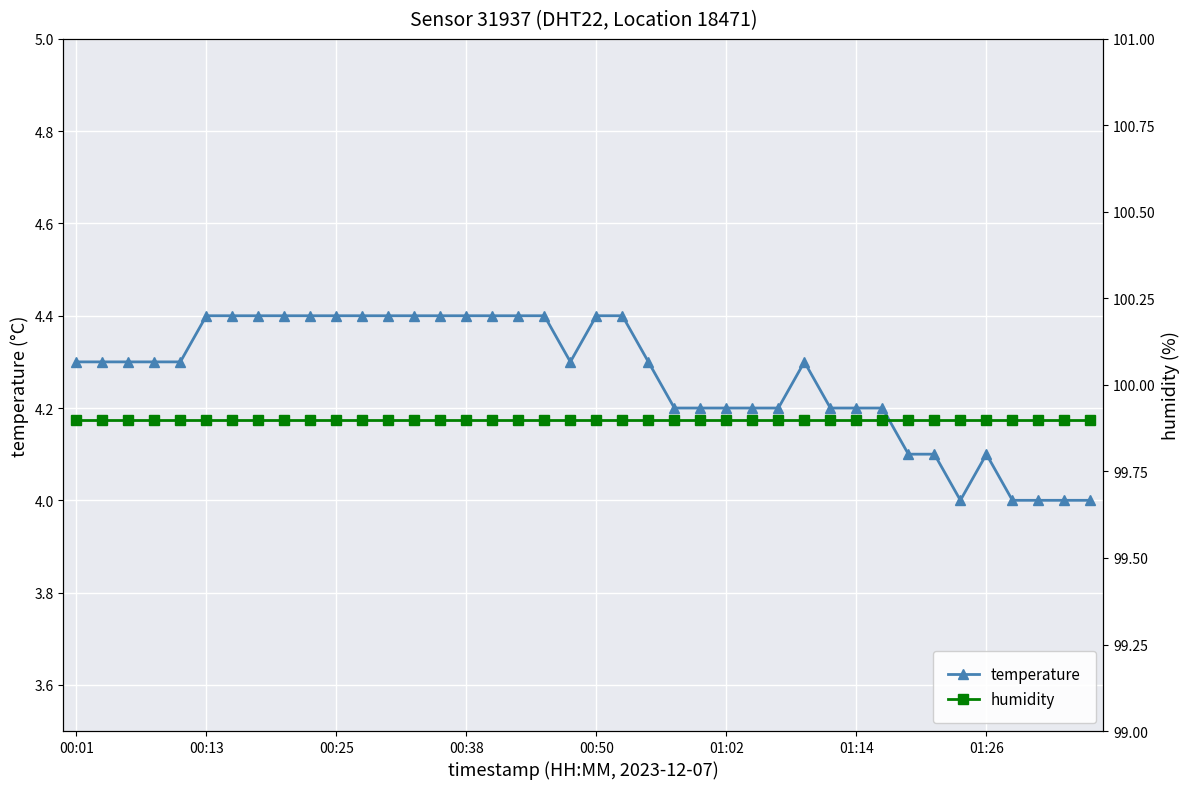

Which series changed the most between 23 and 37?

temperature